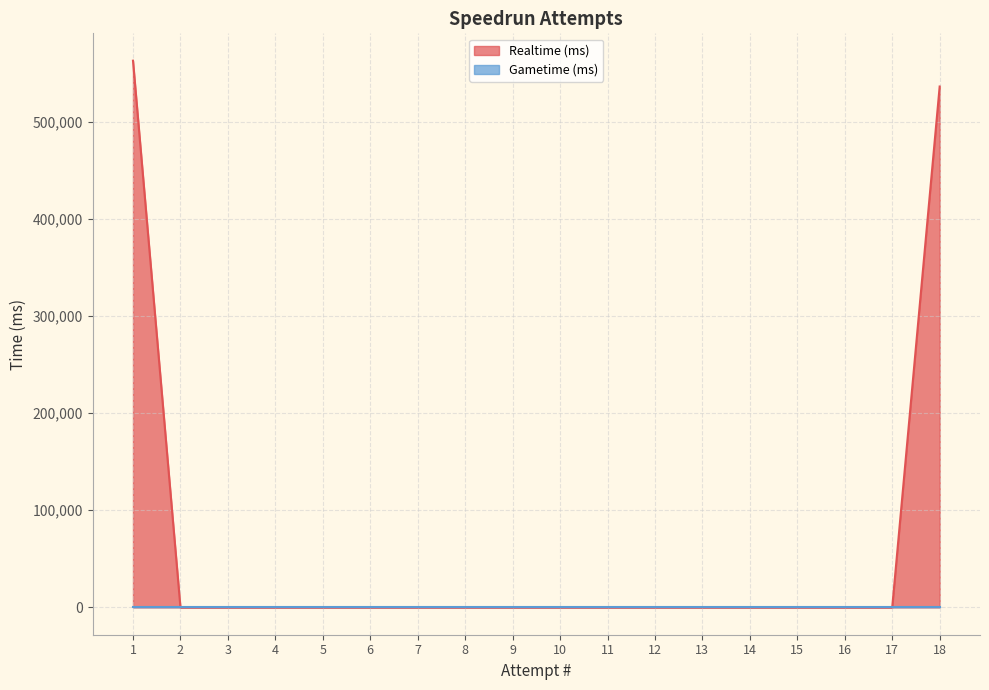

What is the difference between the maximum and minimum values?

562670